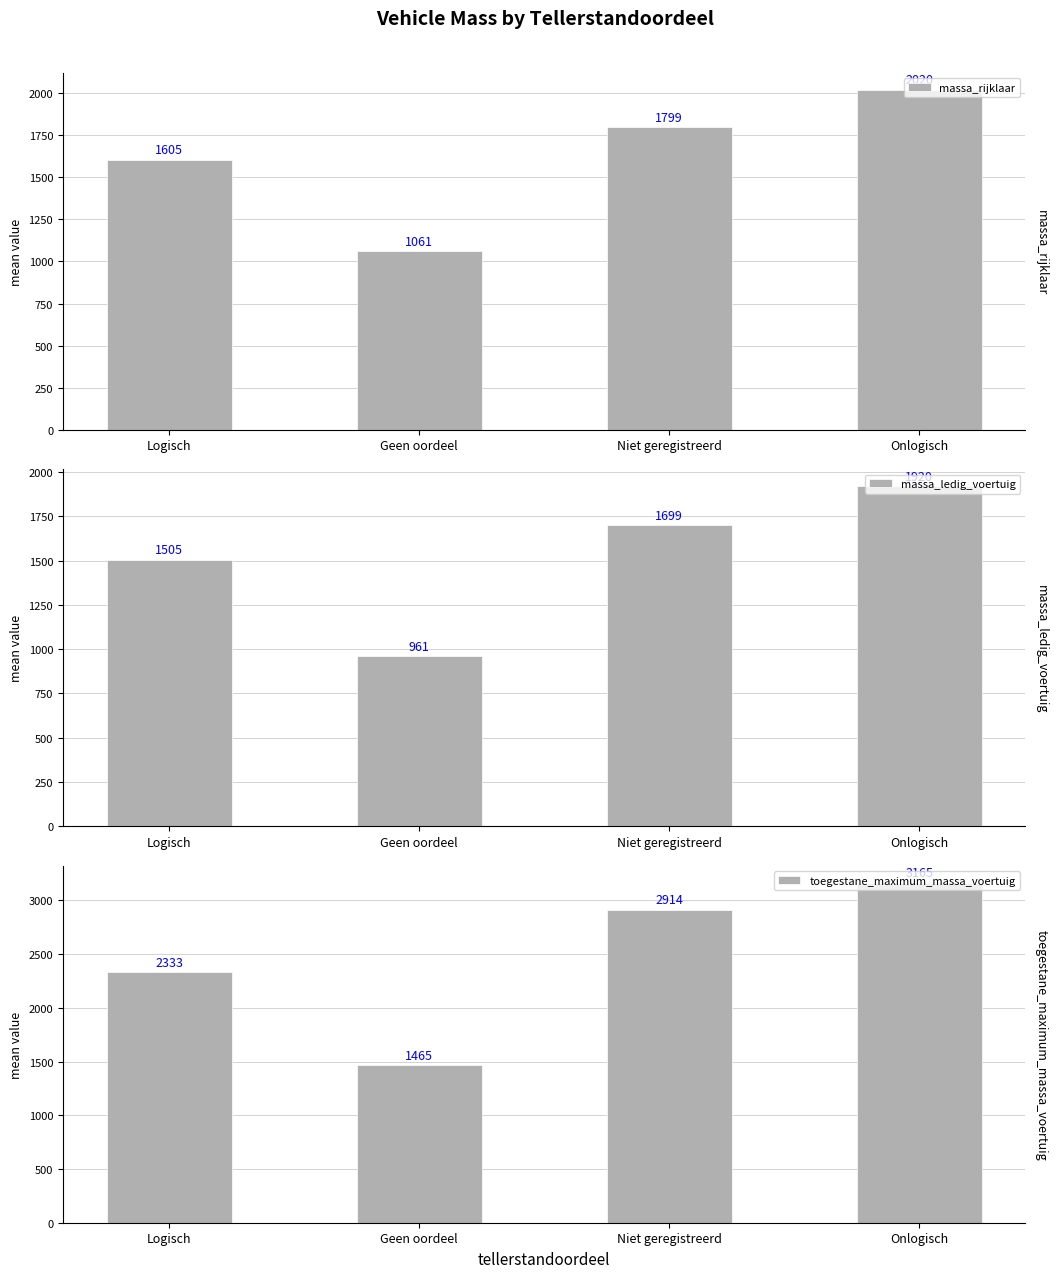

Rank the series at Geen oordeel from highest to lowest value.

toegestane_maximum_massa_voertuig, massa_rijklaar, massa_ledig_voertuig